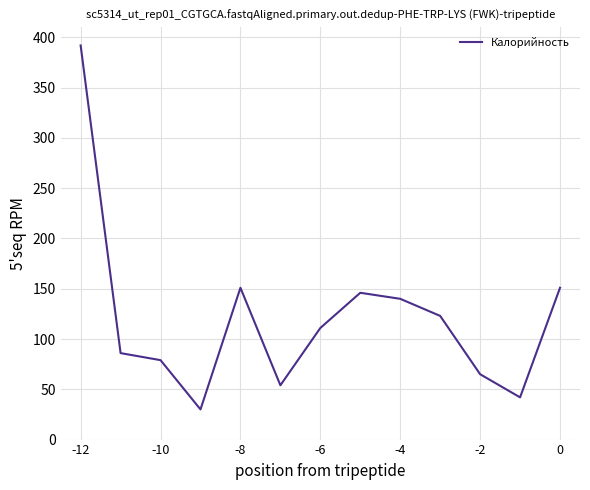

What is the greatest value displayed?

392